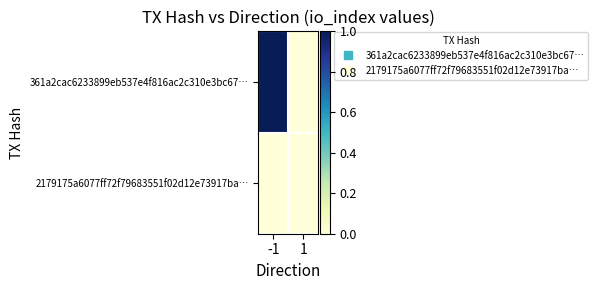

At how many categories does at least one series exceed 0?

1